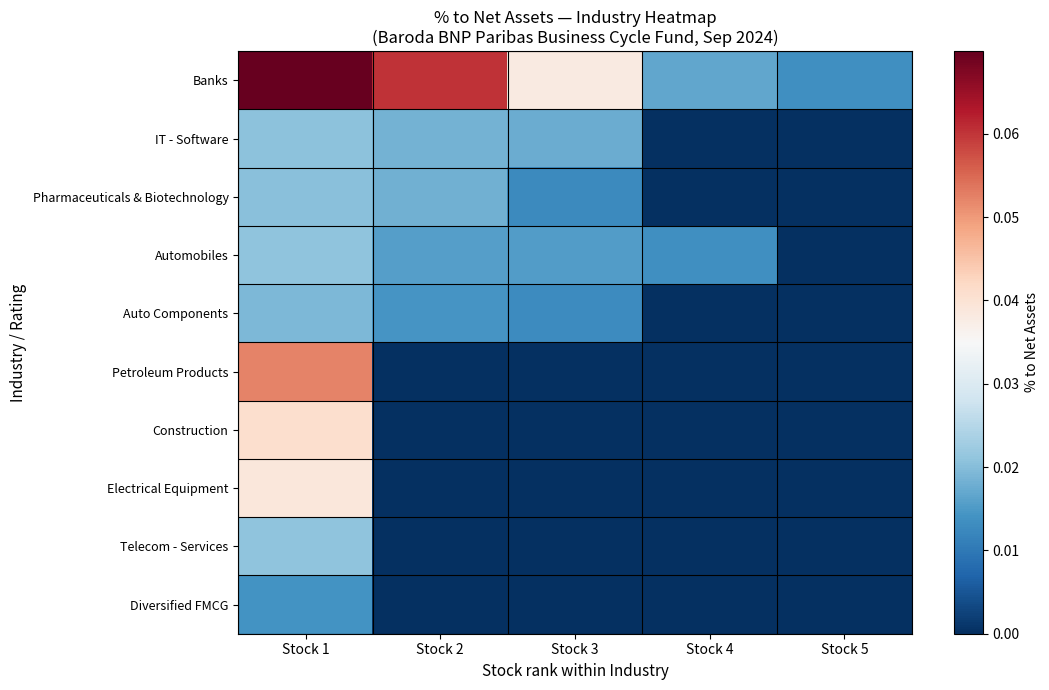

Count the number of data series in this chart.

10